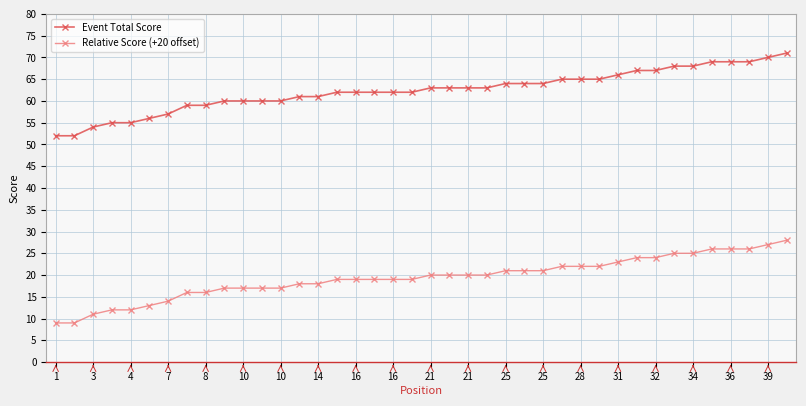

Rank the series by their average value, from highest to lowest.

Event Total Score, Relative Score (+20 offset)